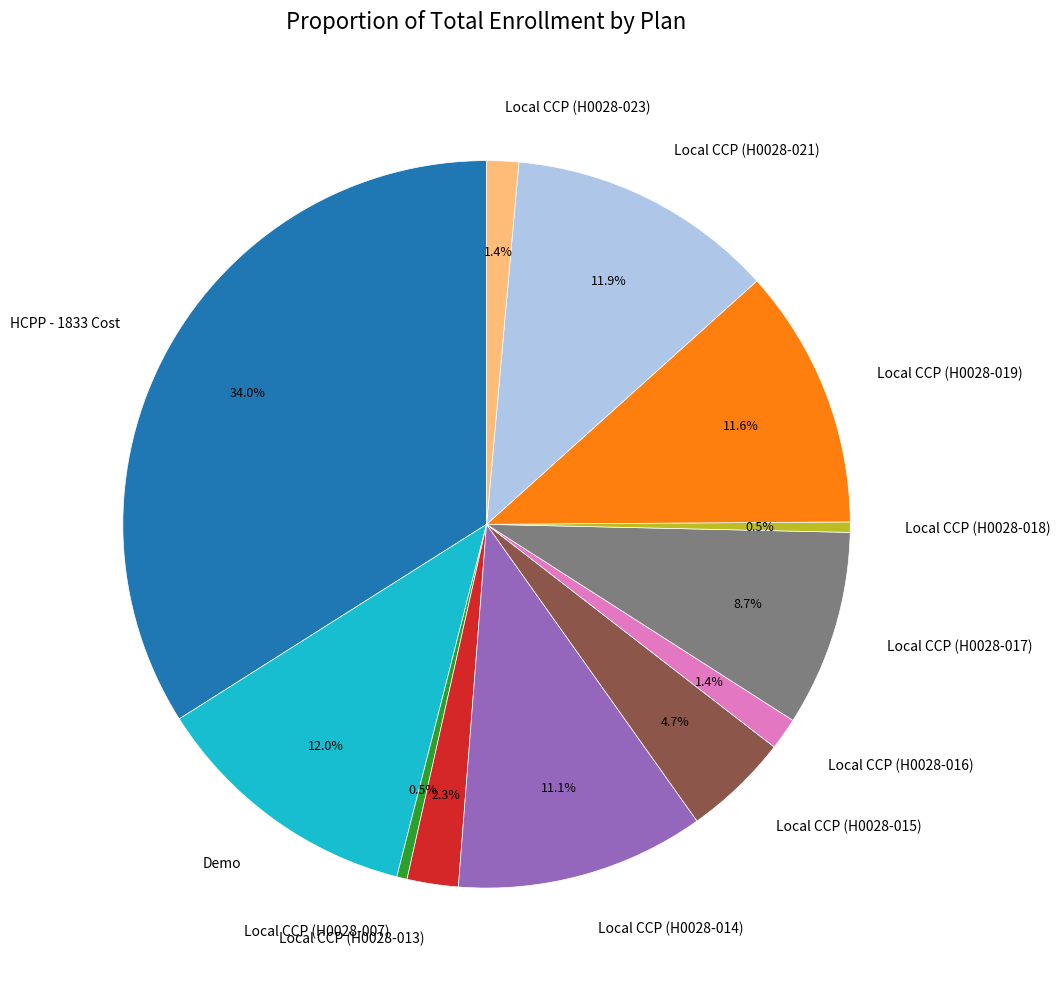

Count the number of slices in the pie.

12